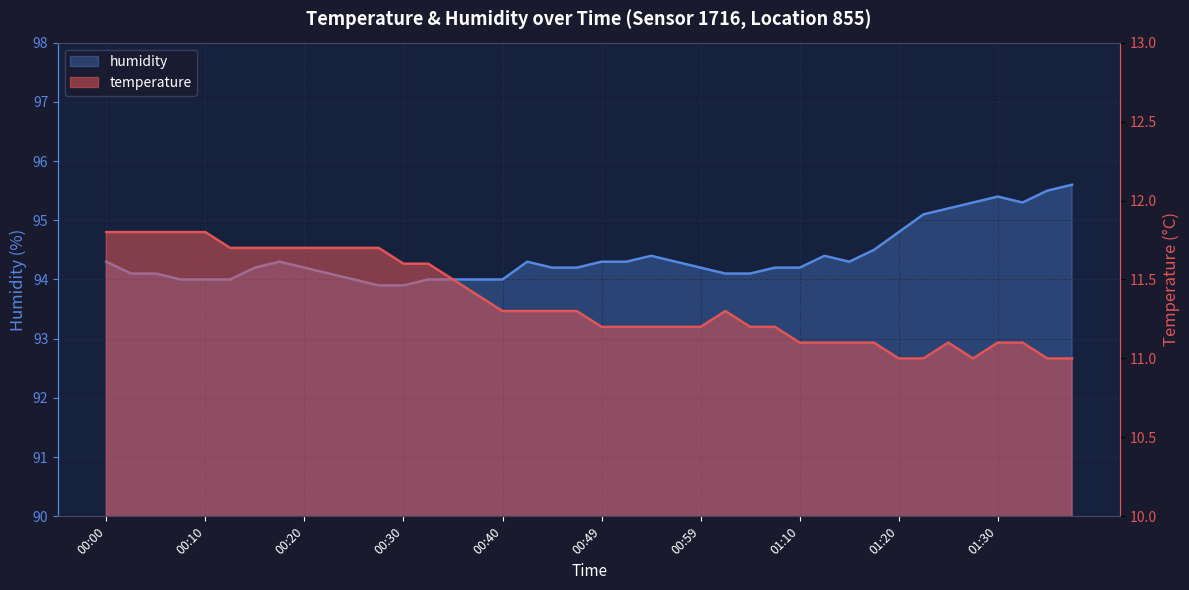

What is the smallest value displayed?

11.0